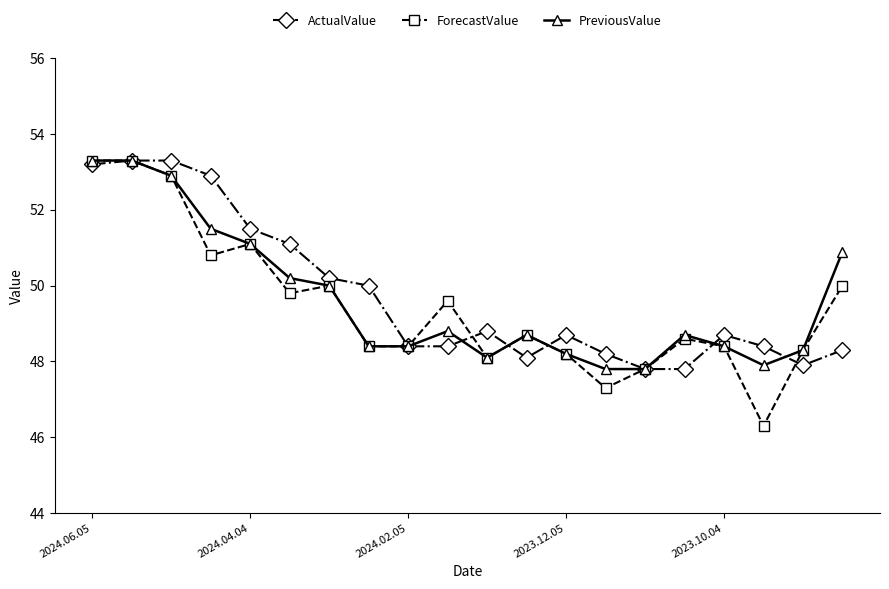

Which series has the largest range (max minus min)?

ForecastValue